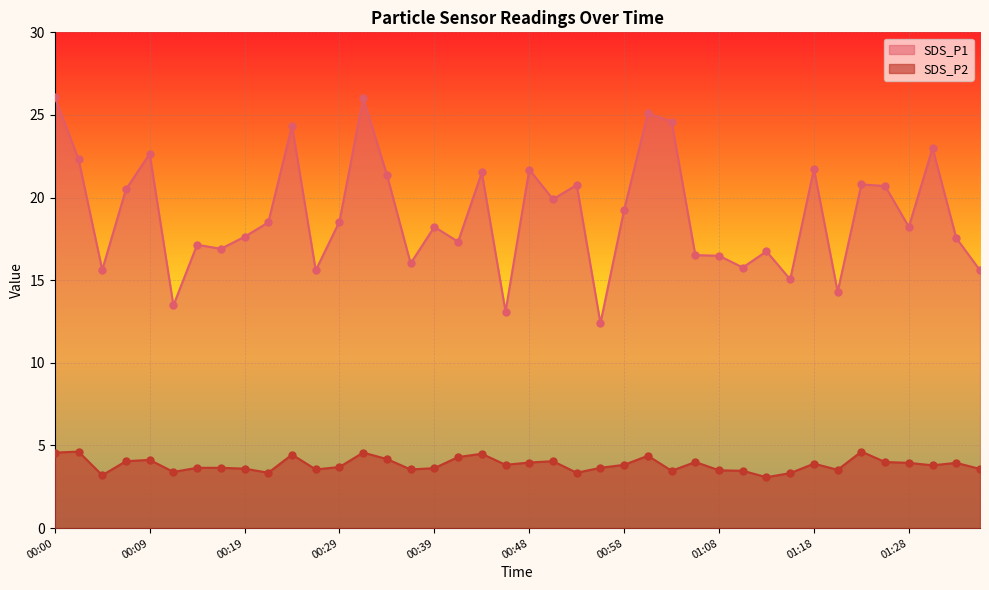

What is the total value across all series at 00:29?

22.2